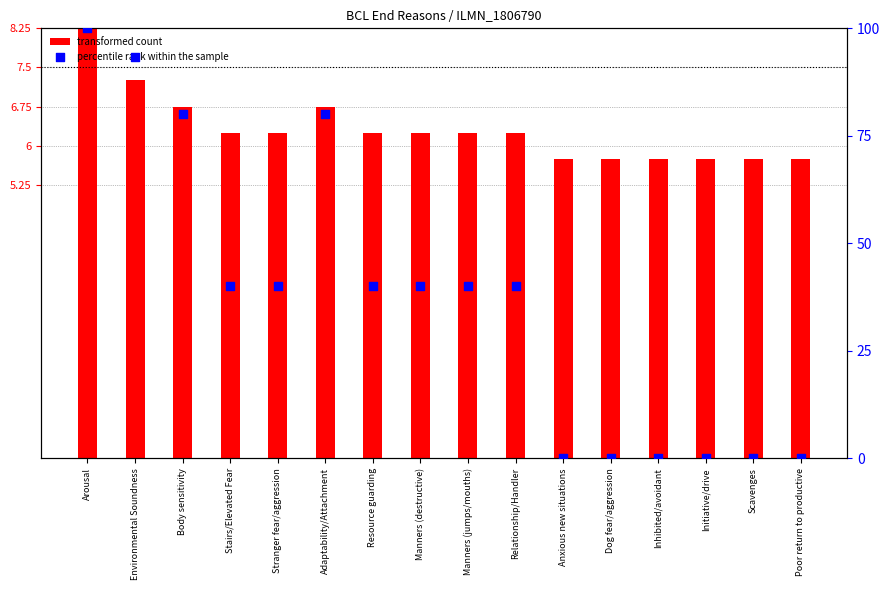

What are all the series names shown in the legend?

transformed count, percentile rank within the sample